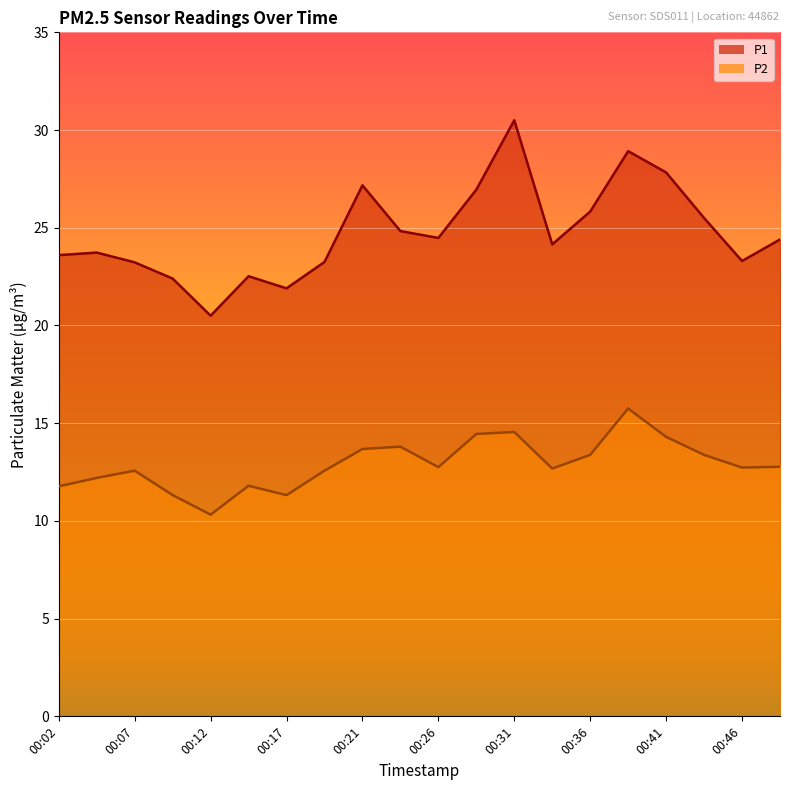

True or false: P2 has more than 2 points higher than both neighbors.

True